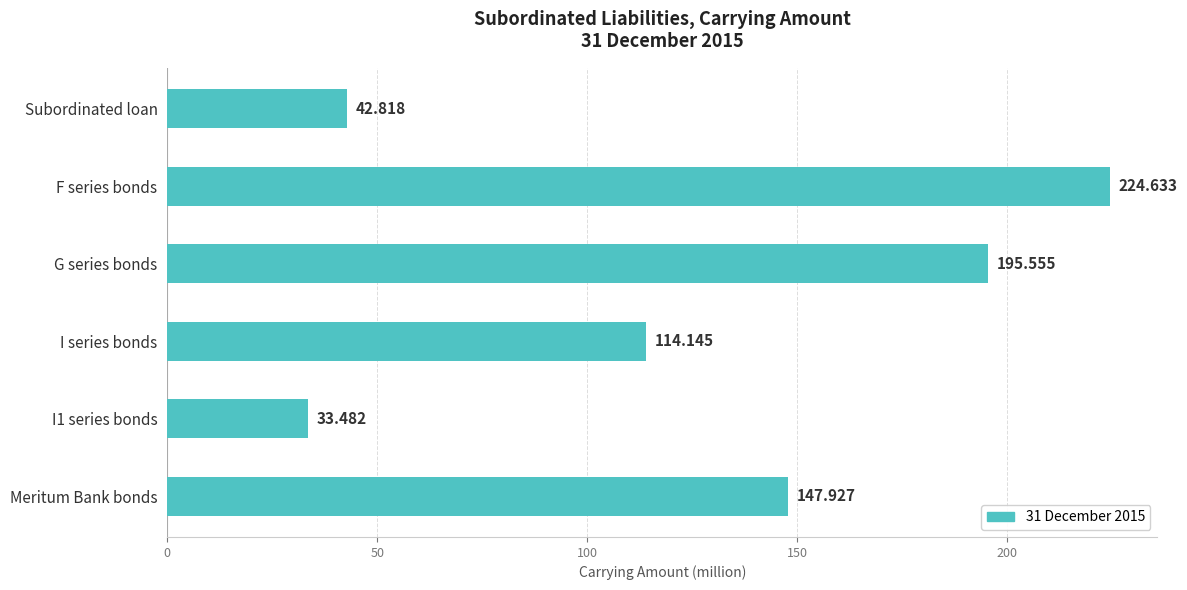

List the labels in order of value, largest first.

F series bonds, G series bonds, Meritum Bank bonds, I series bonds, Subordinated loan, I1 series bonds